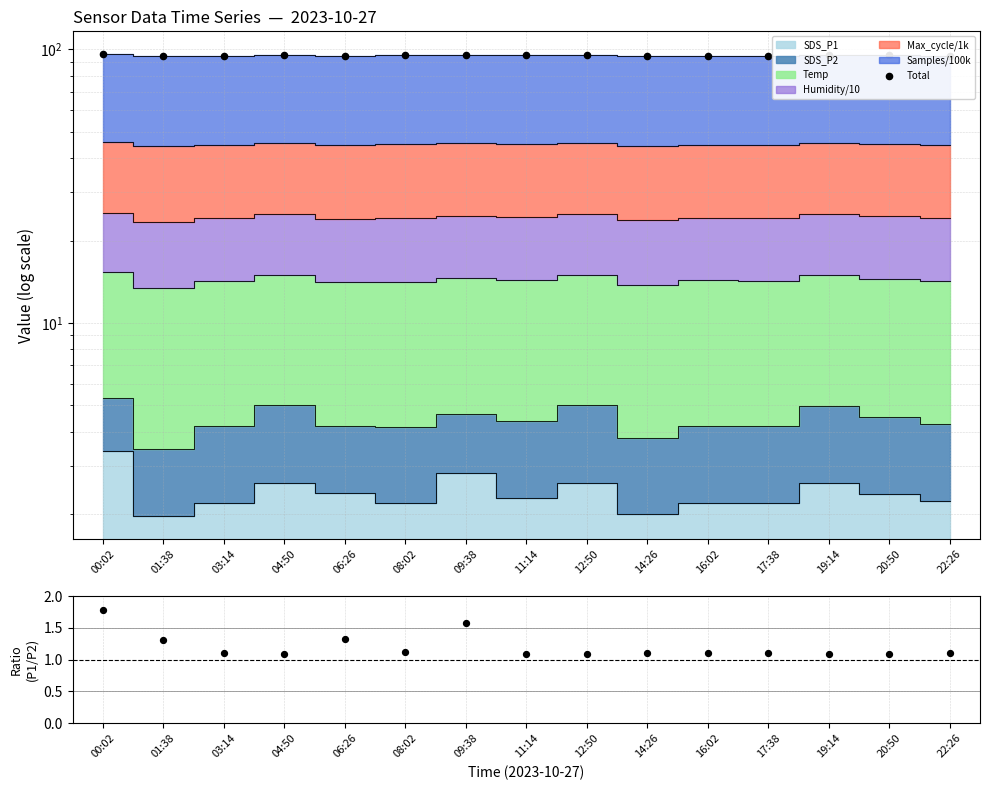

Which series contains the lowest Y value?

SDS_P1/SDS_P2